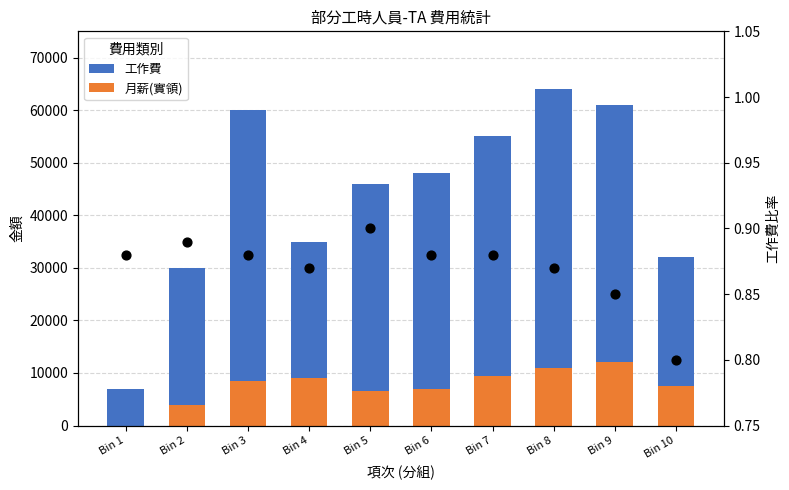

What is the total value across all series at Bin 1?

7000.9